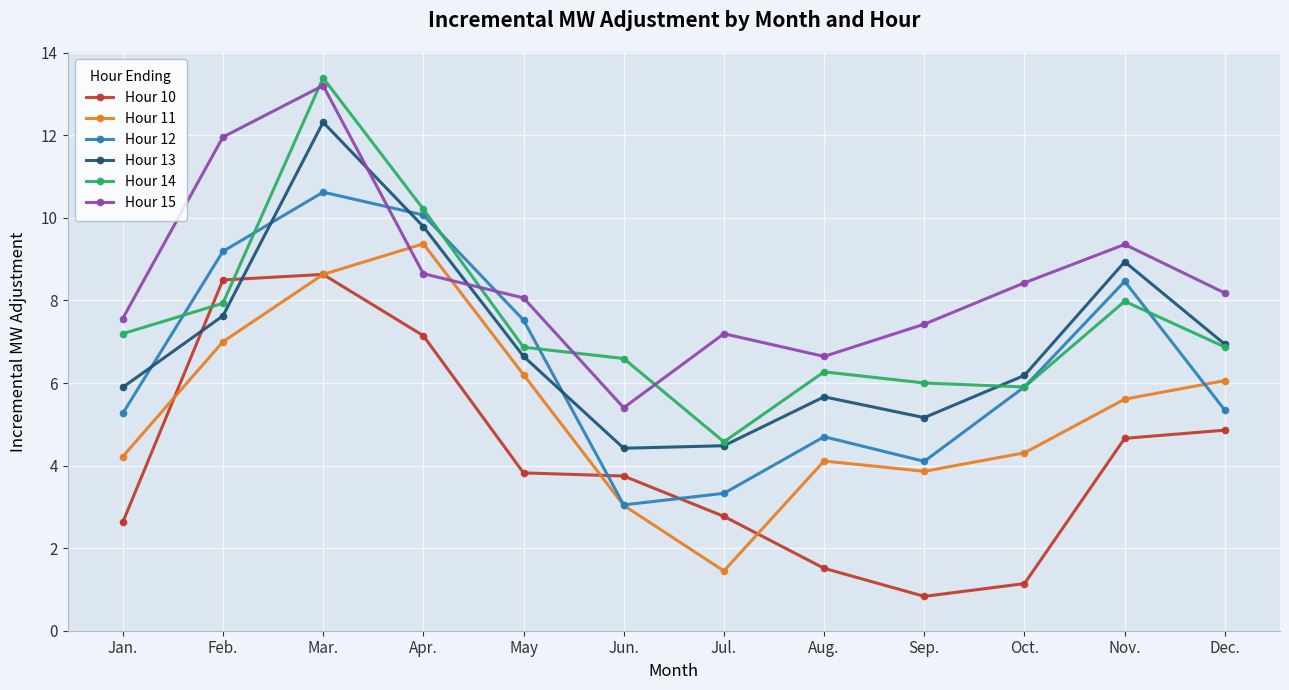

After their last crossing, which series has the higher values: Hour 12 or Hour 10?

Hour 12